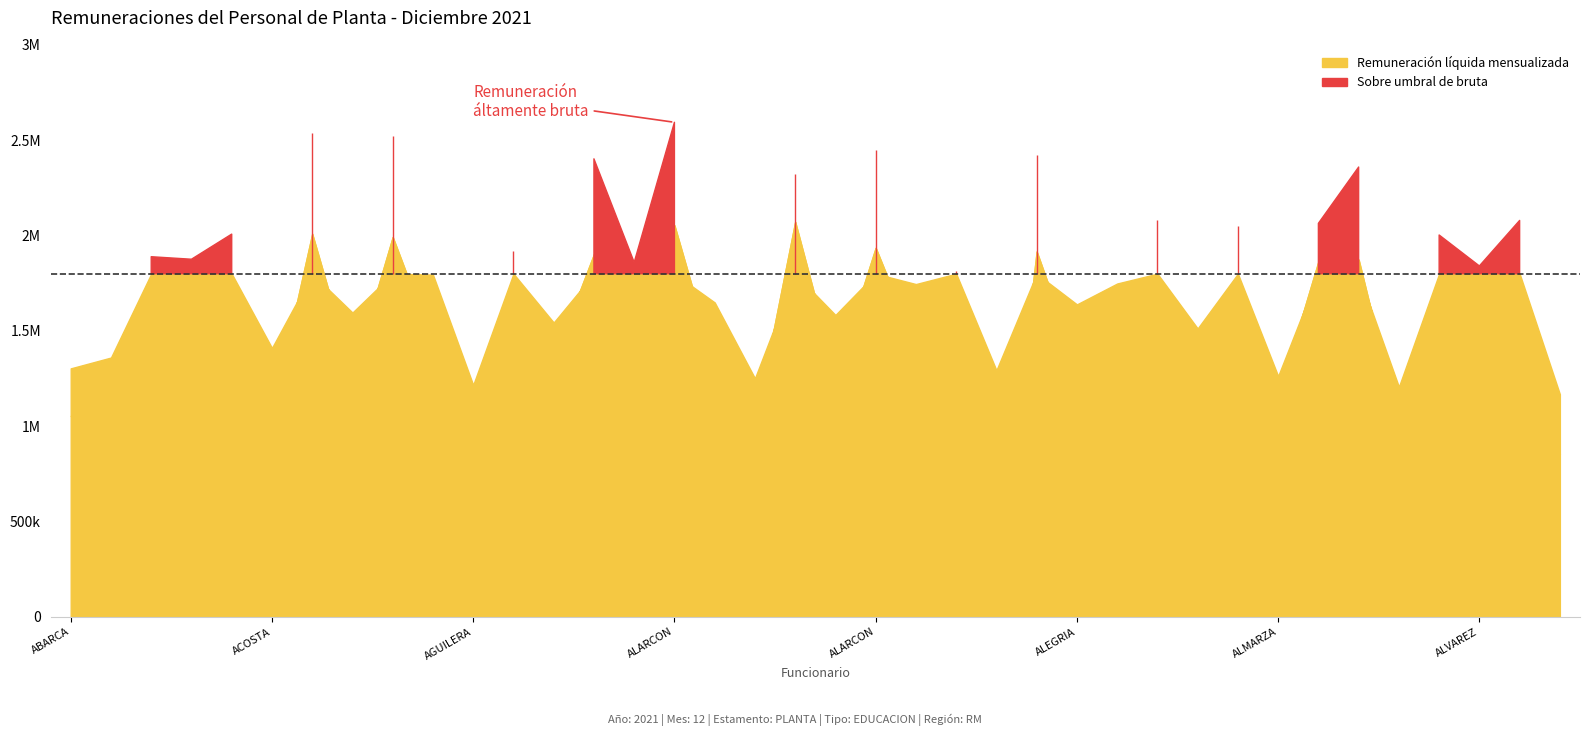

True or false: Remuneración líquida mensualizada has more than 2 points higher than both neighbors.

True